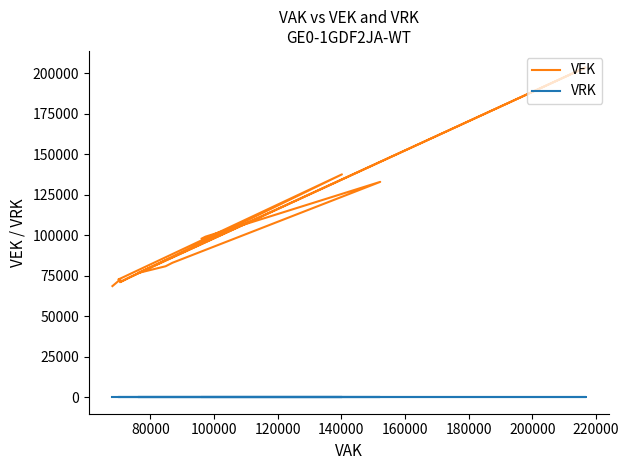

How many values in the VEK series are below 74070?

12